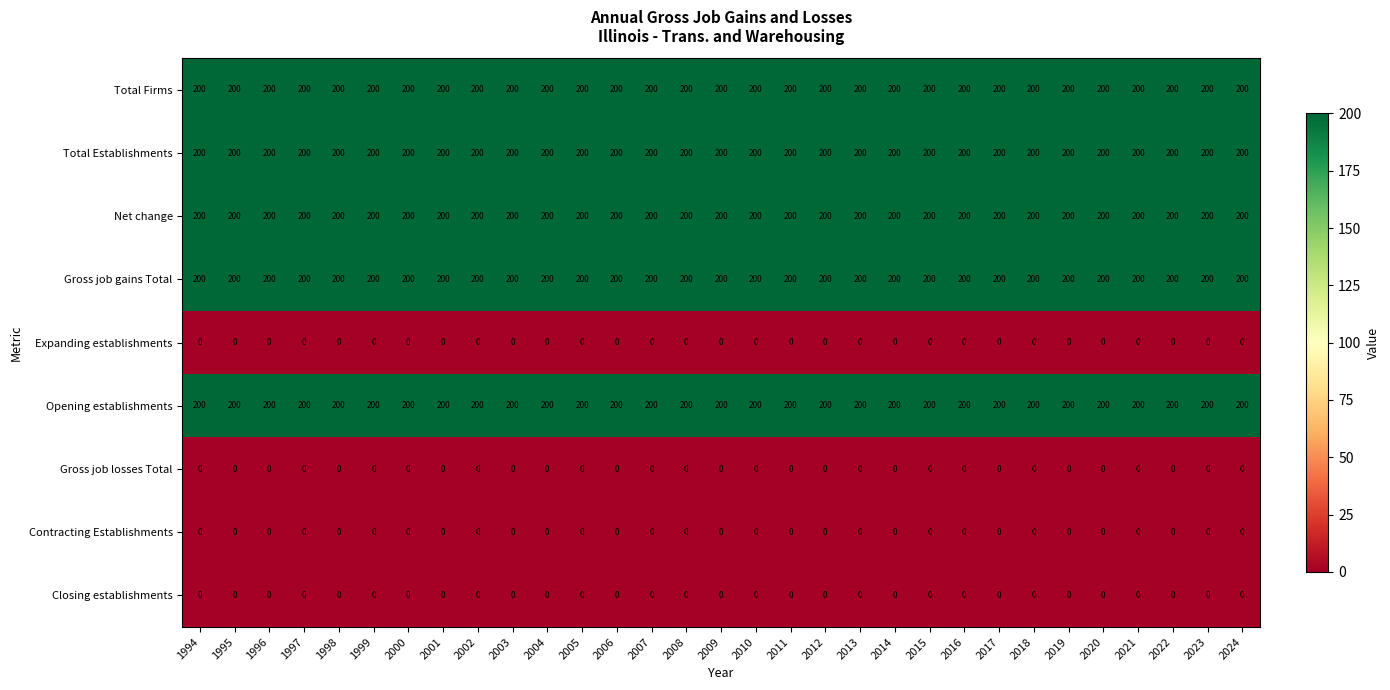

What is the lowest value of the Net change series?

200